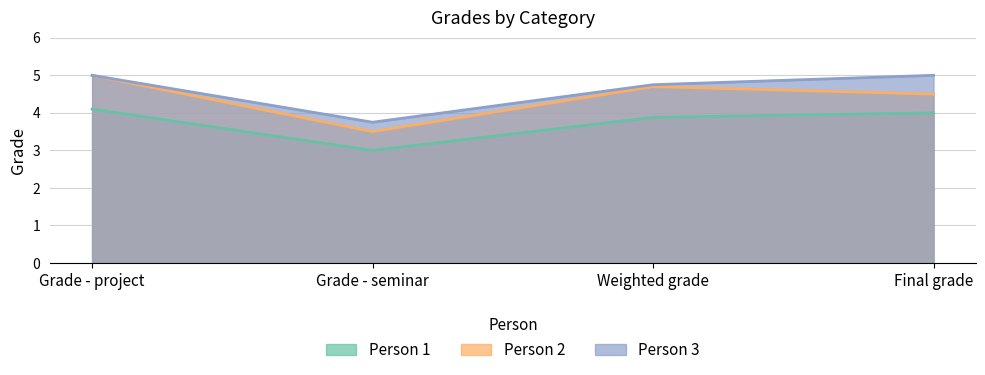

What are all the series names shown in the legend?

Person 1, Person 2, Person 3